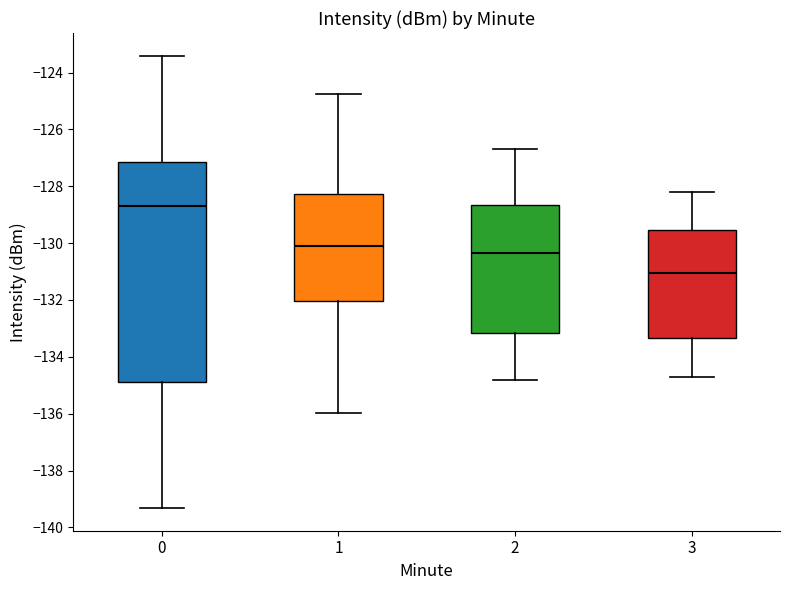

Reading left to right, read every box against the y-axis: the position of its median line, the range the box covers, and the ends of its whiskers. The values are not printed on the chart, so give them approximately, as read against the axis.

0: median -128.6, box -134.8 to -127.2, whiskers -139.4 to -123.4
1: median -130.0, box -132.0 to -128.2, whiskers -136.0 to -124.8
2: median -130.4, box -133.2 to -128.6, whiskers -134.8 to -126.6
3: median -131.0, box -133.4 to -129.6, whiskers -134.6 to -128.2